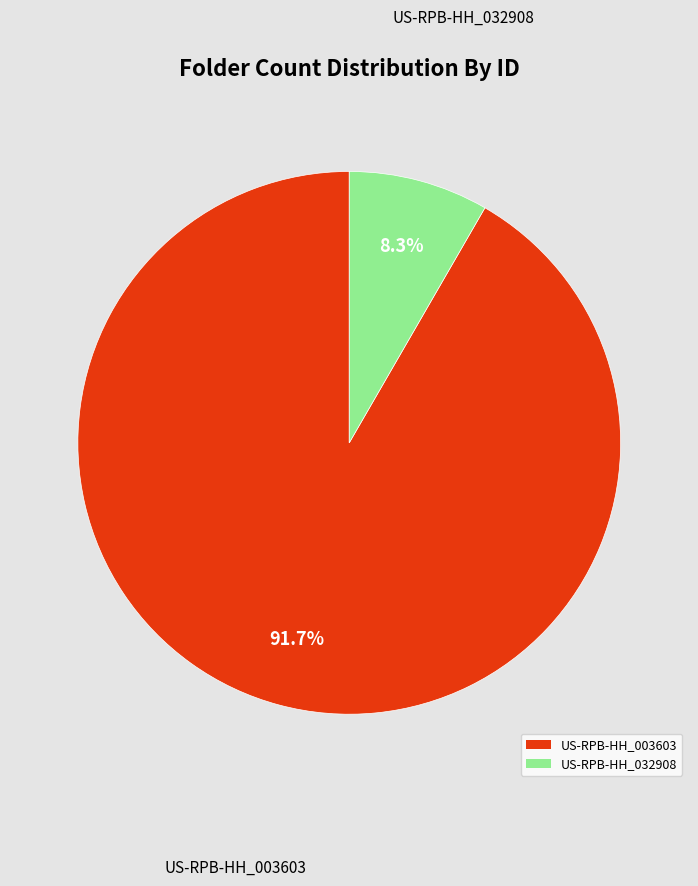

To the nearest percent, what is the average slice percentage?

50%